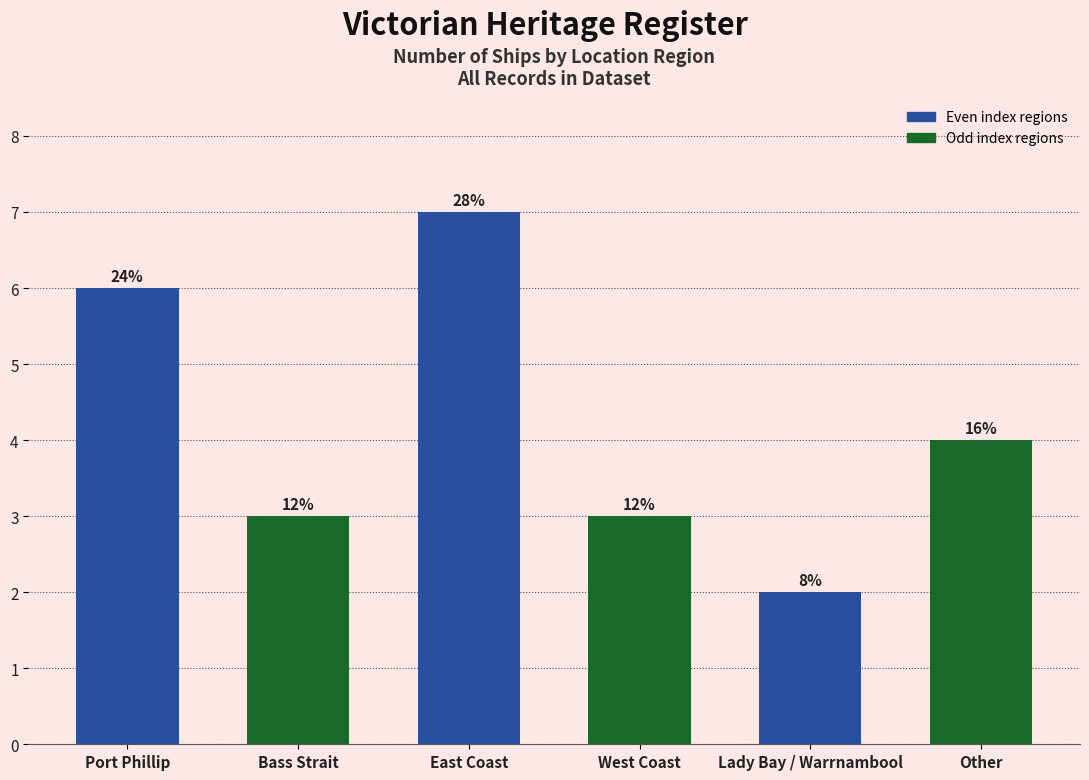

How many data points are above 4?

2